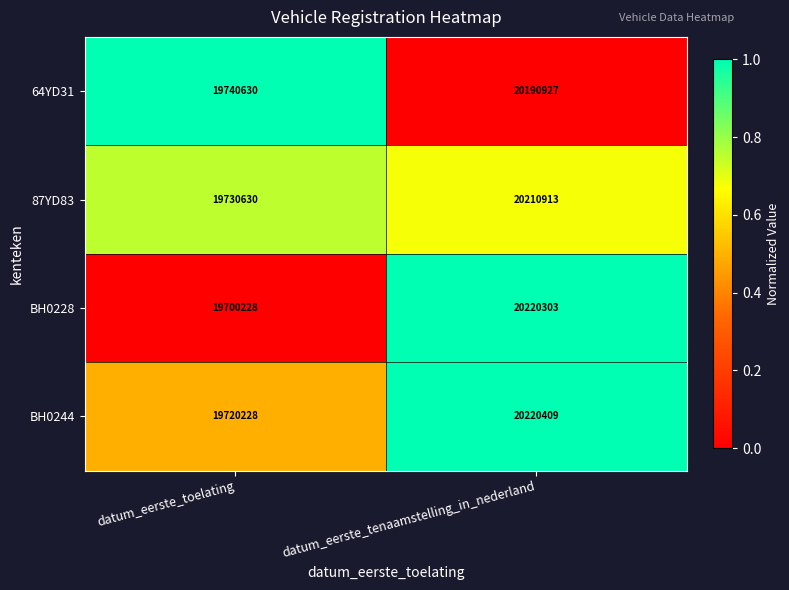

What is the total value across all series at datum_eerste_tenaamstelling_in_nederland?

80842552